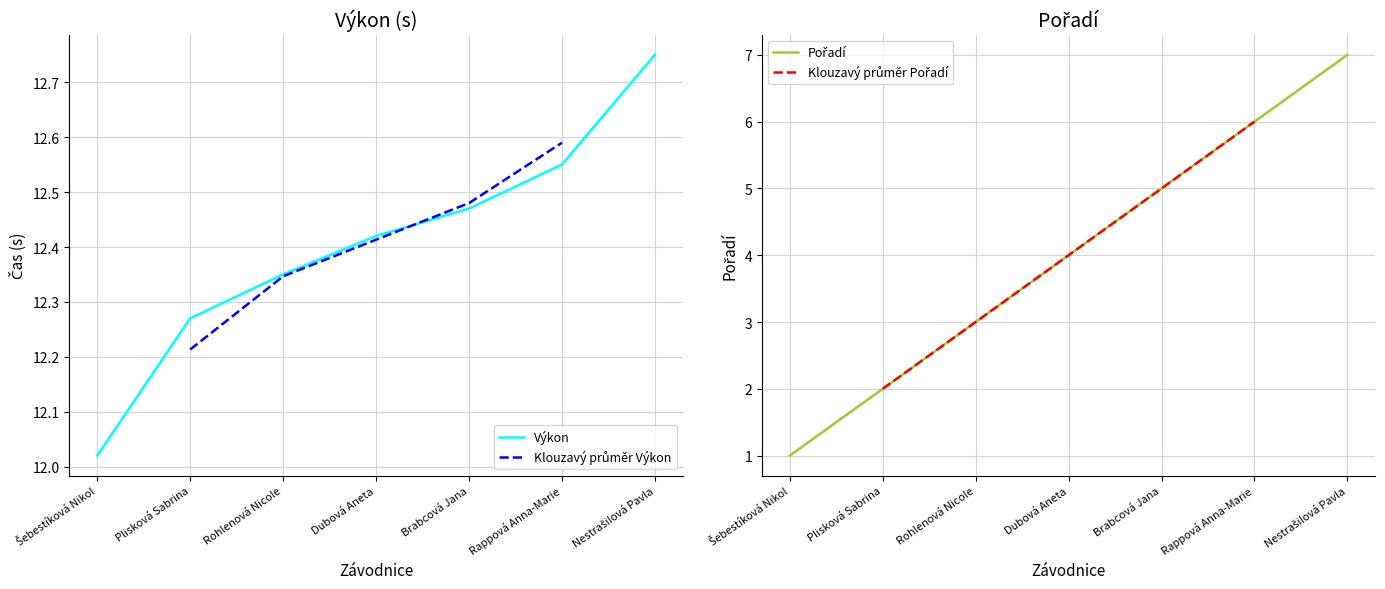

Is the value of Výkon at Rappová Anna-Marie greater than the value of Pořadí at Rappová Anna-Marie?

Yes